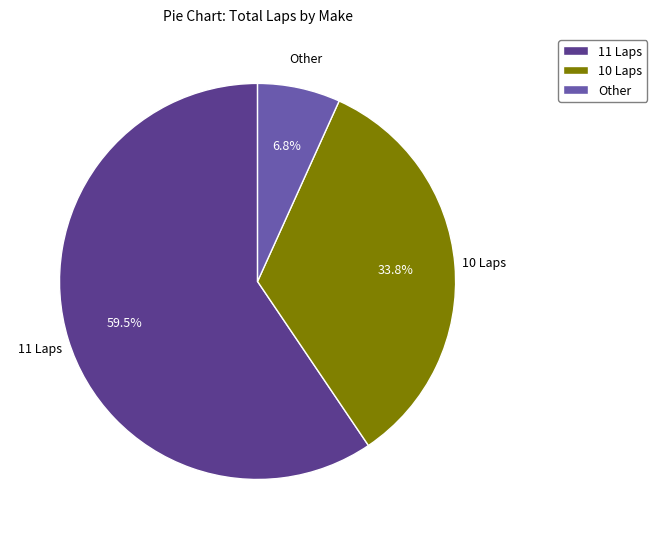

Do 10 Laps and 11 Laps together represent more than half of the pie?

Yes